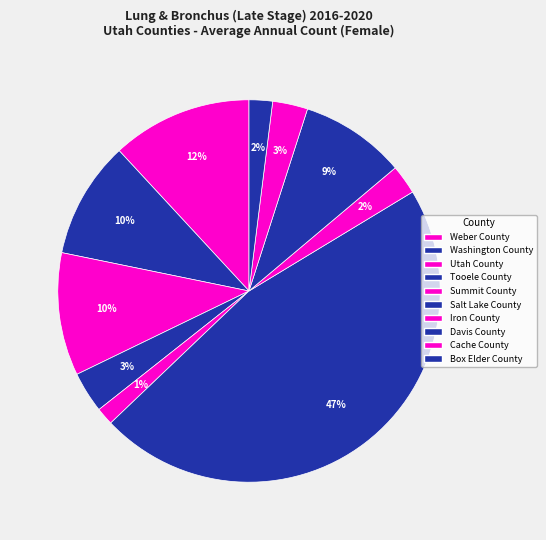

What is the ratio of the value at Davis County to the value at Cache County?

3.0